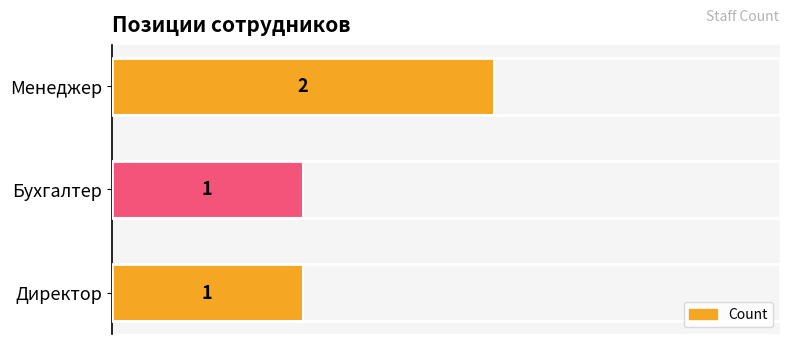

Approximately how many times larger is the value at Бухгалтер compared to Директор?

1.0